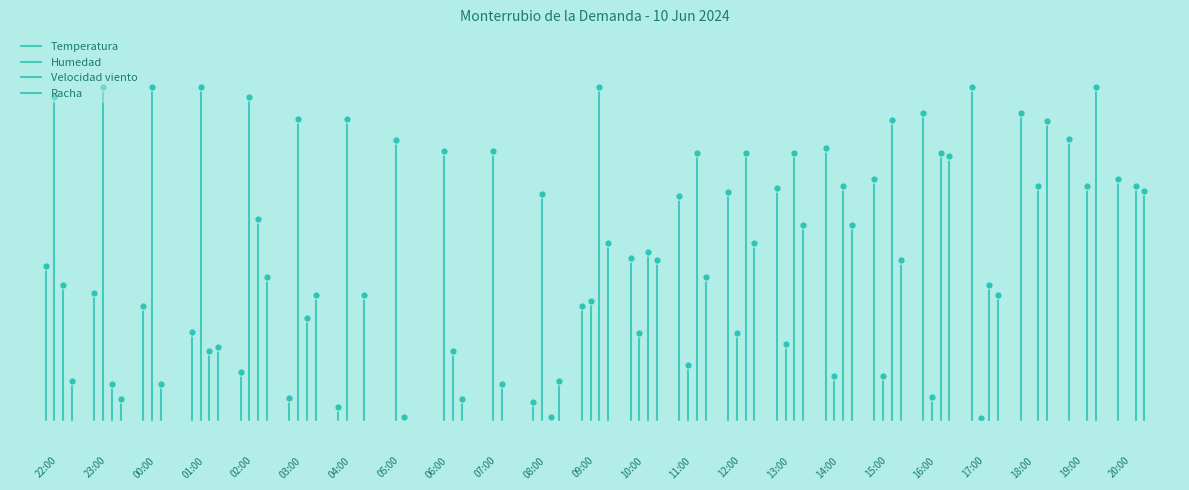

Which series contains the highest Y value?

Temperatura